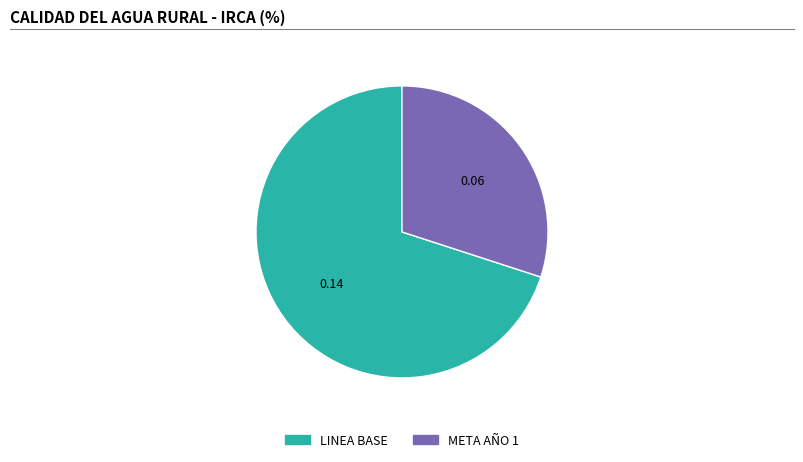

How many slices are in this pie chart?

2